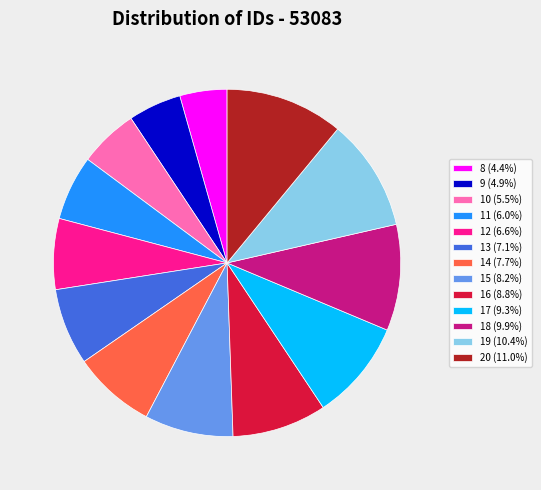

What is the largest slice in the pie chart?

20